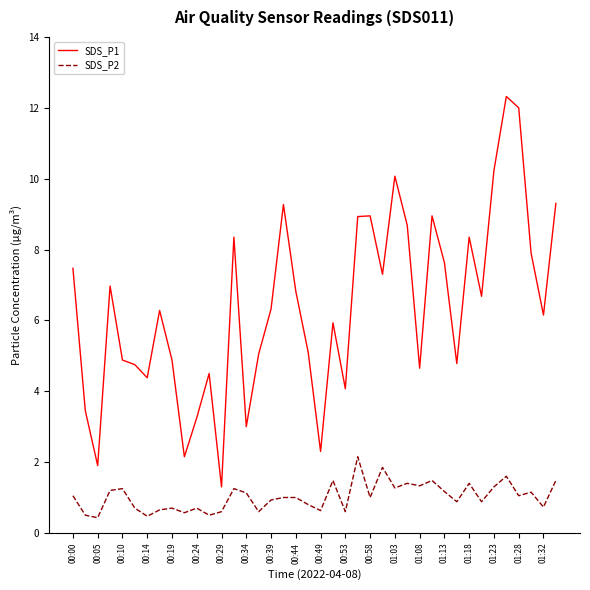

True or false: SDS_P1 and SDS_P2 cross at least once.

False